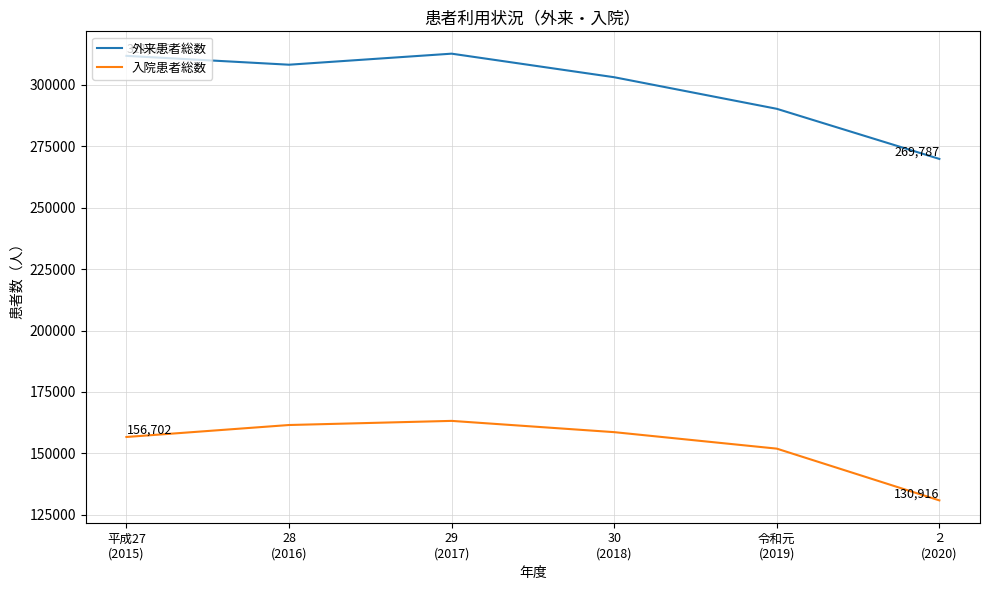

At which label does 外来患者総数 first exceed 308100?

平成27
(2015)